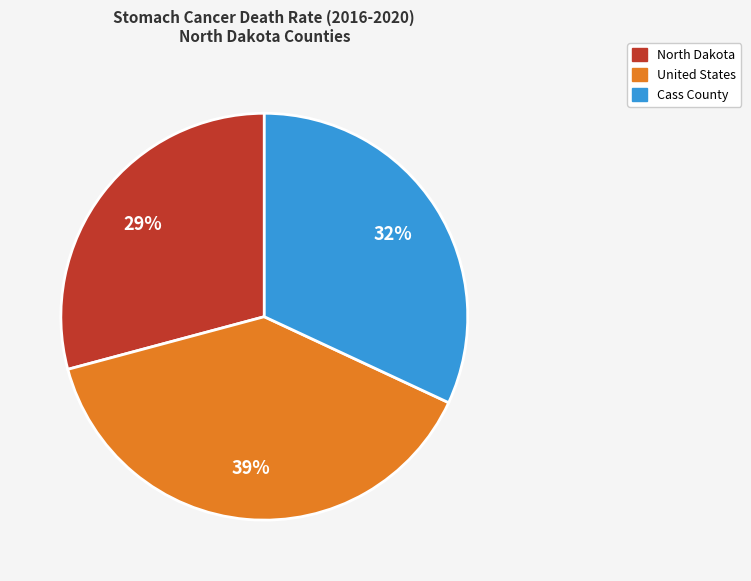

To the nearest percent, what is the combined percentage of North Dakota and Cass County?

61%